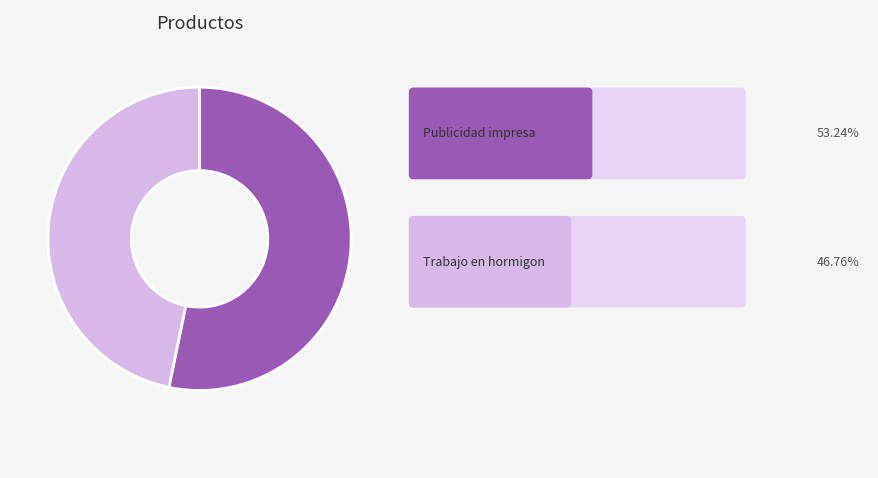

Is there any slice that represents more than half of the pie?

Yes